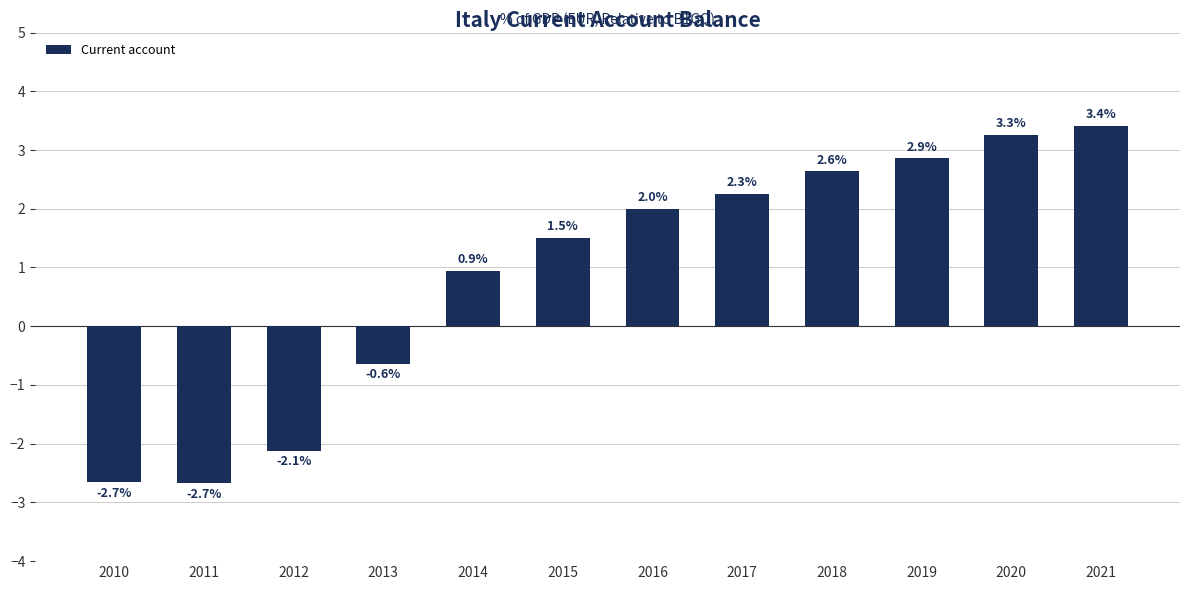

What is the approximate value at 2021?

3.4